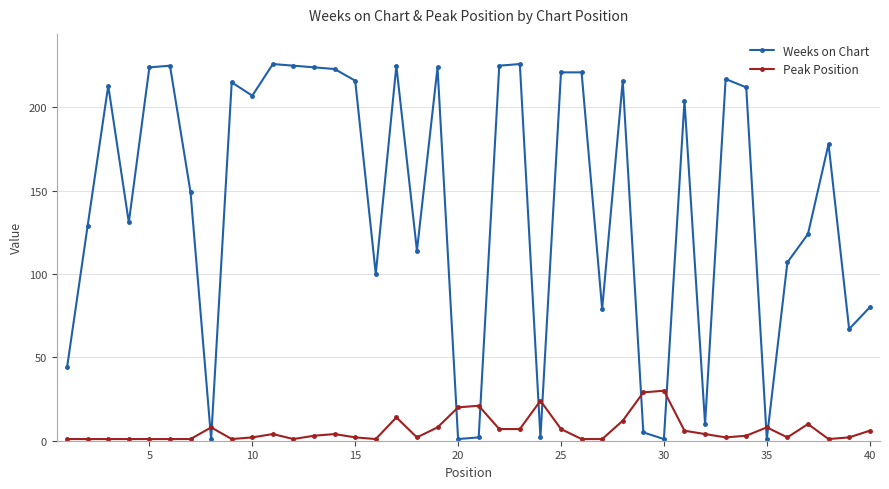

What is the value of the Weeks on Chart point at the 19th from the left?

224